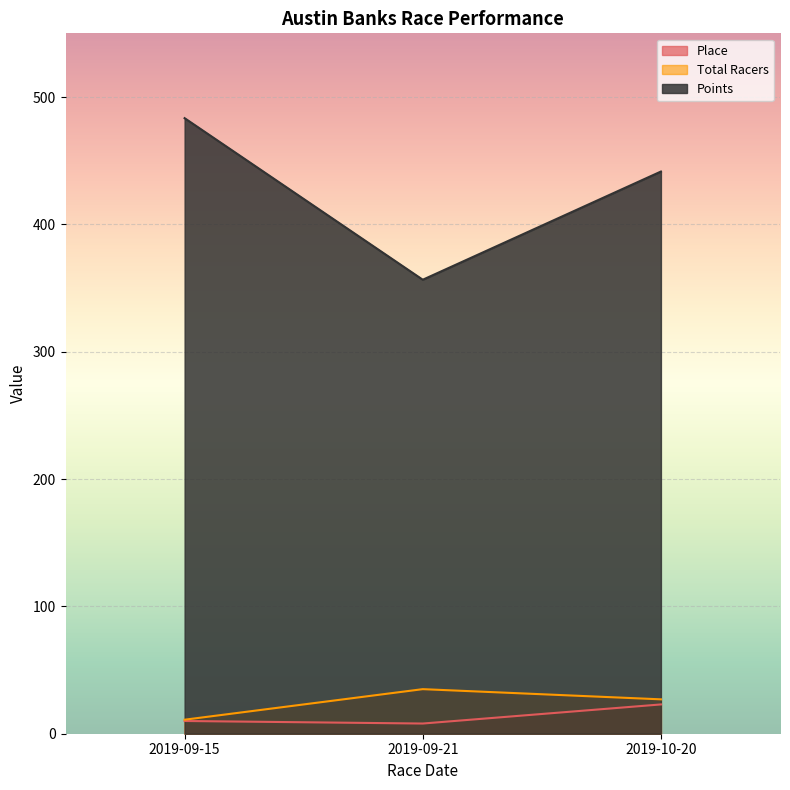

How many data points in Points are above 441?

2